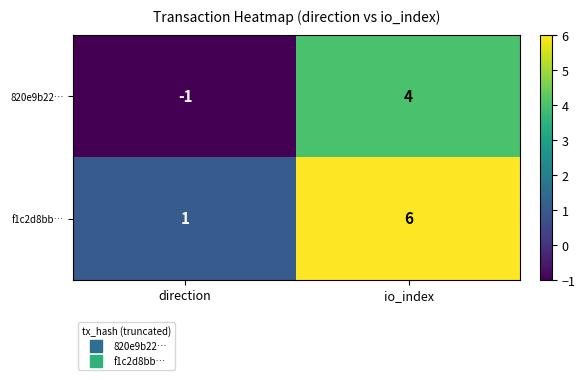

Which label corresponds to the smallest value in the chart?

direction